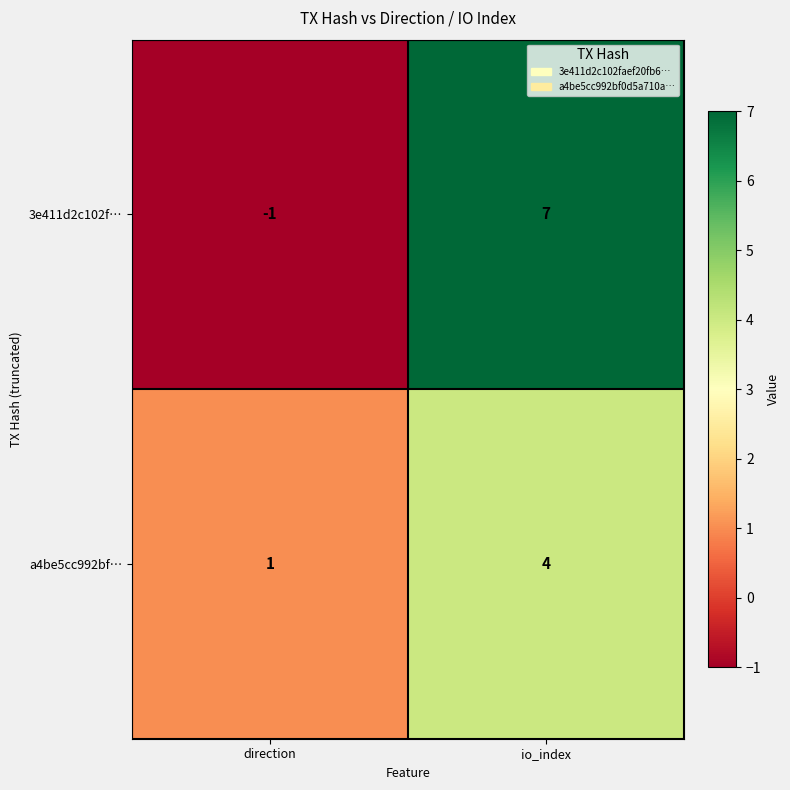

True or false: a4be5cc992bf… has a value of 0 at direction.

False